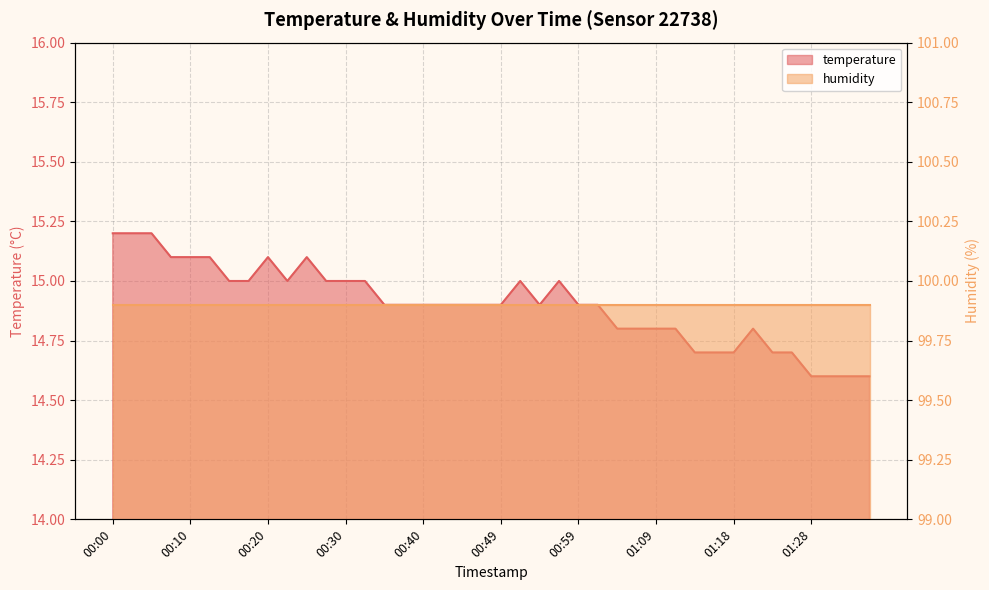

What is the approximate value at 00:18?

15.0